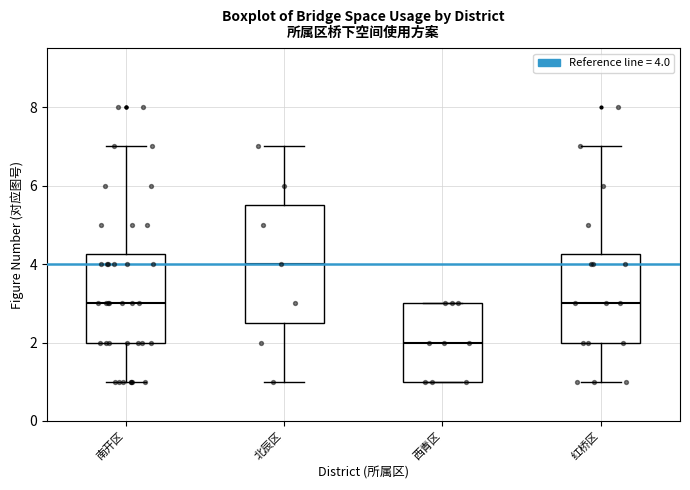

Reading left to right, transcribe this box plot: for each box, give where its median line is, the range the box spans, and where its two whiskers end, as read against the y-axis. The values are not printed on the chart, so give them approximately, as read against the axis.

南开区: median 3.0, box 2.0 to 4.2, whiskers 1.0 to 7.0
北辰区: median 4.0, box 2.6 to 5.6, whiskers 1.0 to 7.0
西青区: median 2.0, box 1.0 to 3.0, whiskers 1.0 to 3.0
红桥区: median 3.0, box 2.0 to 4.2, whiskers 1.0 to 7.0